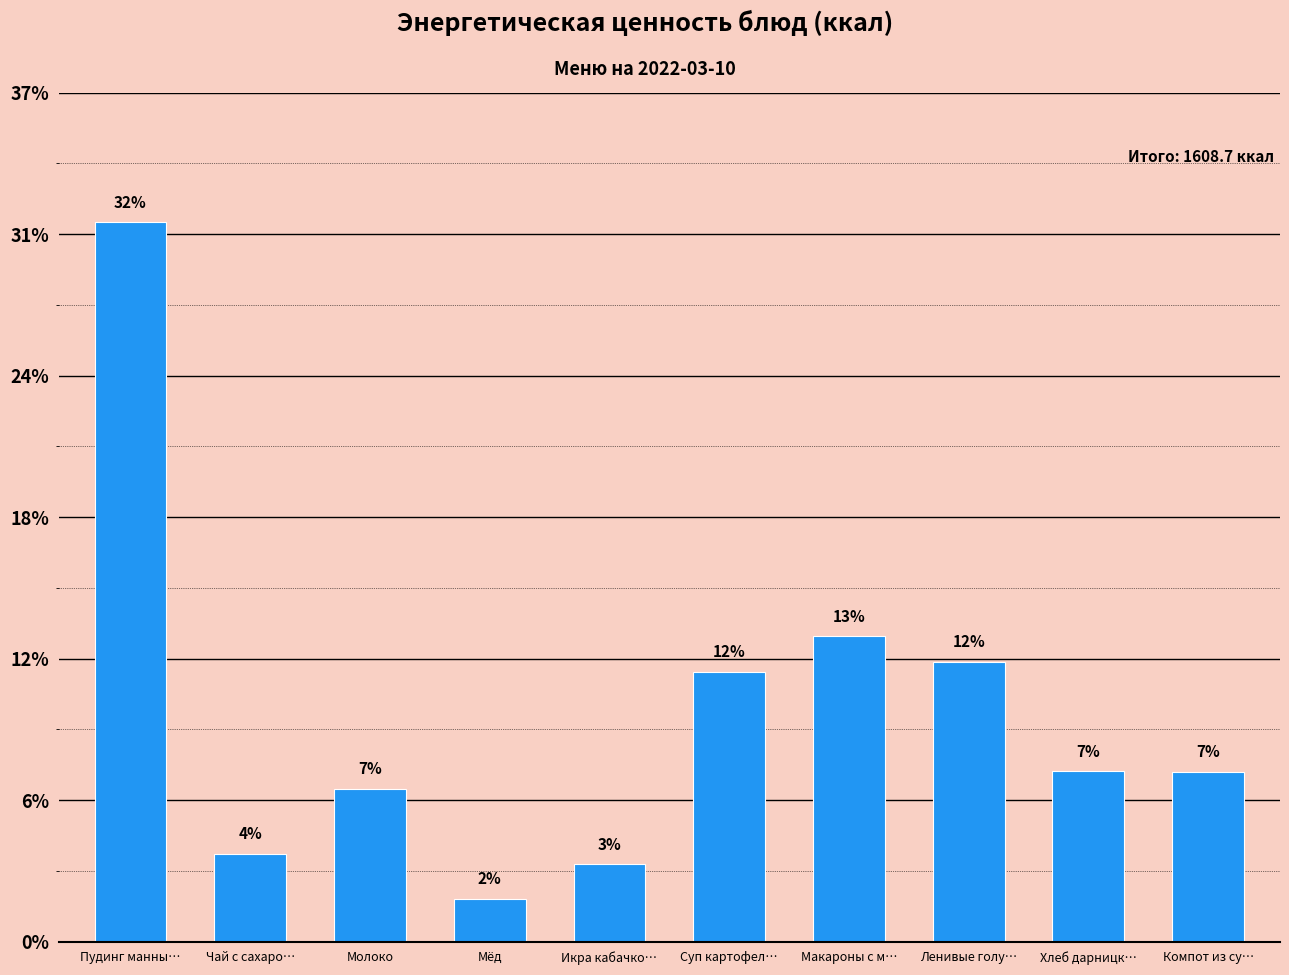

What is the difference between the values at Мёд and Суп картофел…?

160.3